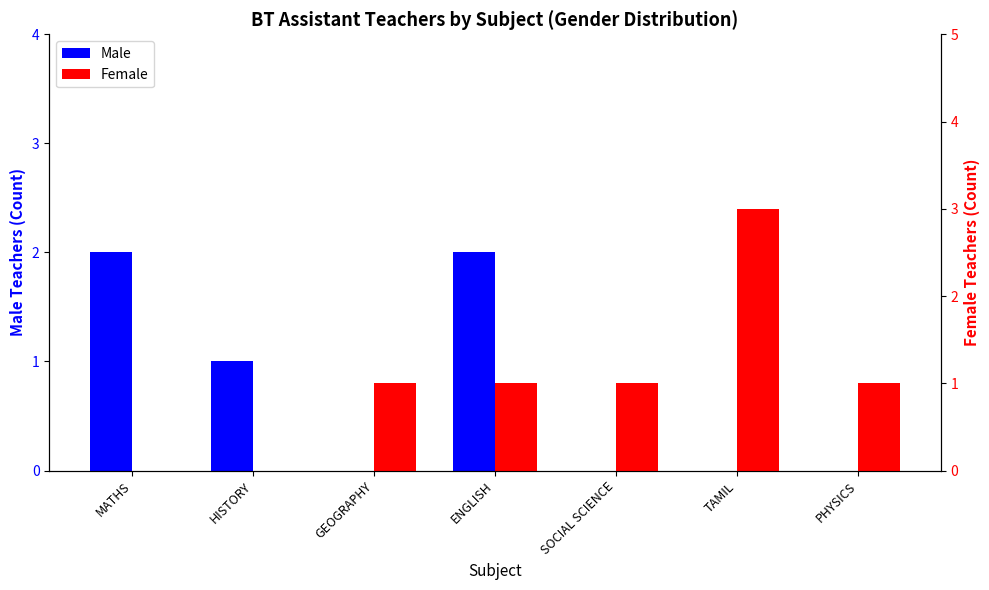

At which label does Female first exceed 1?

TAMIL